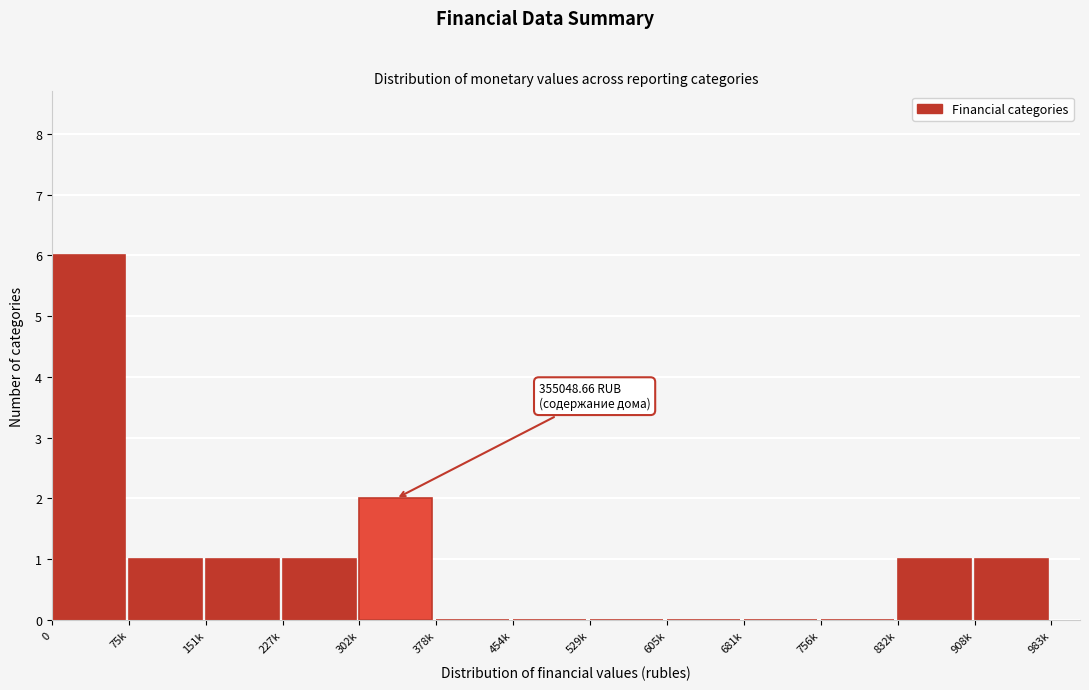

Reading left to right, transcribe all the data shown in this chart.

0=6	75k=1	151k=1	227k=1	302k=2	378k=0	454k=0	529k=0	605k=0	681k=0	756k=0	832k=1	908k=1